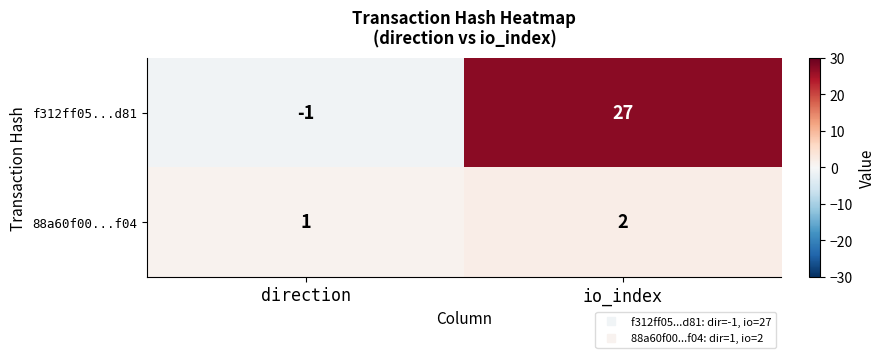

Reading left to right, extract all data points from this chart.

f312ff05...d81: direction=-1	io_index=27
88a60f00...f04: direction=1	io_index=2